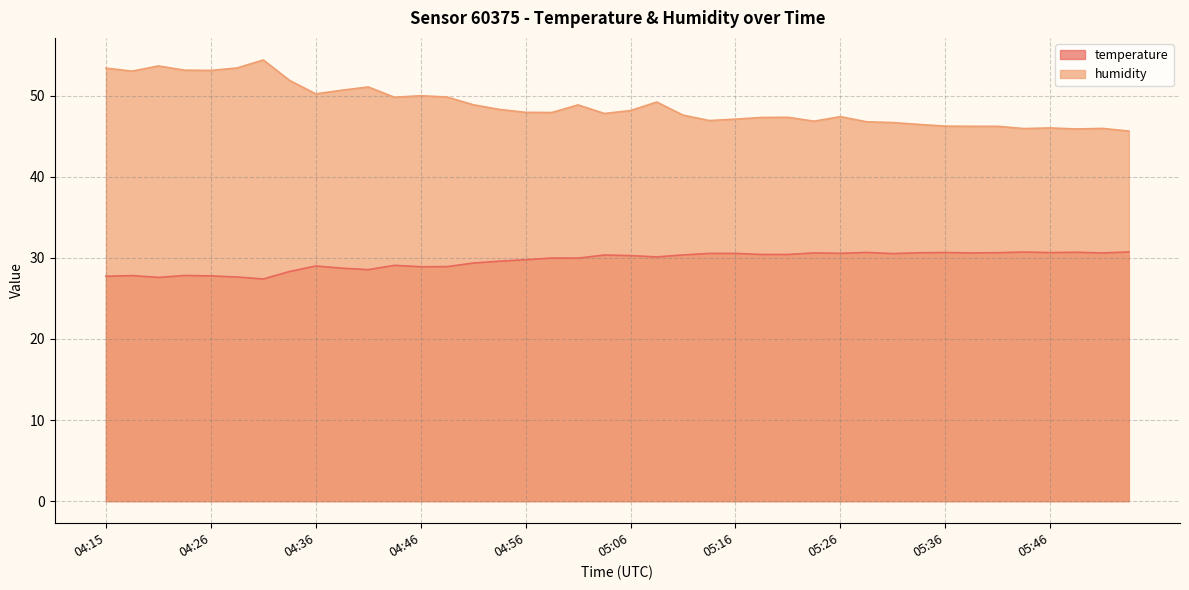

At how many categories does at least one series exceed 42?

40